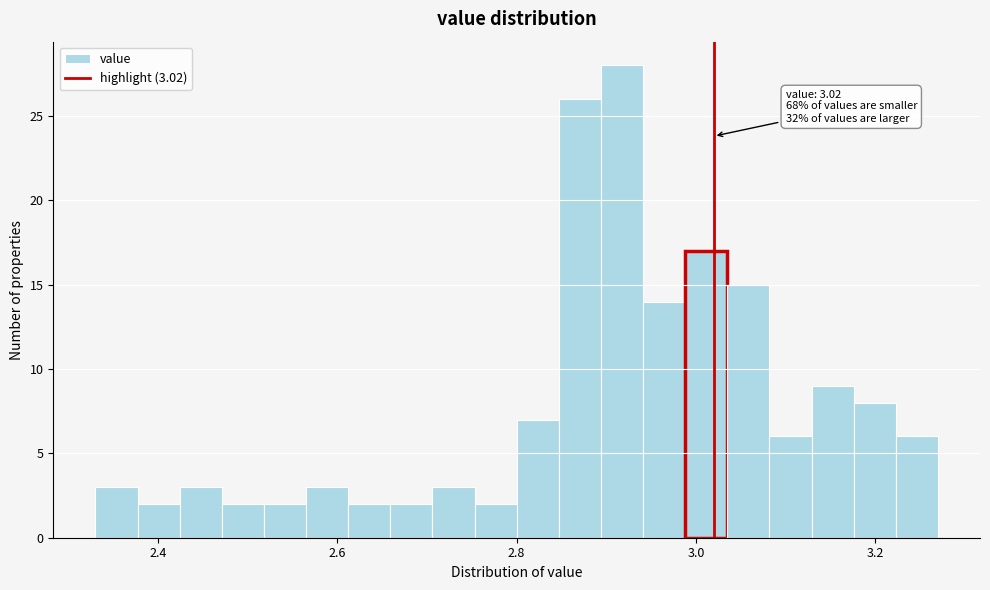

Around what value on the x-axis is the tallest bar? Give the approximate position of its centre, as read against the axis.

2.92